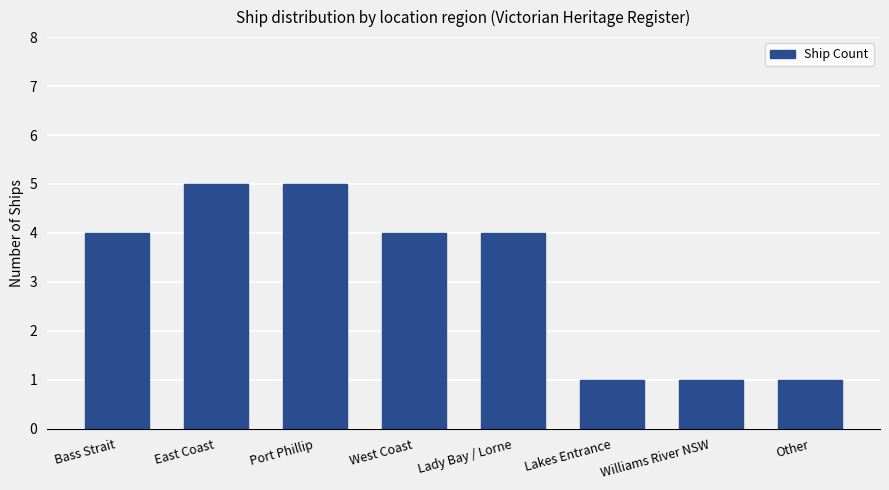

Reading left to right, what are all the values shown in this chart?

Bass Strait=4	East Coast=5	Port Phillip=5	West Coast=4	Lady Bay / Lorne=4	Lakes Entrance=1	Williams River NSW=1	Other=1